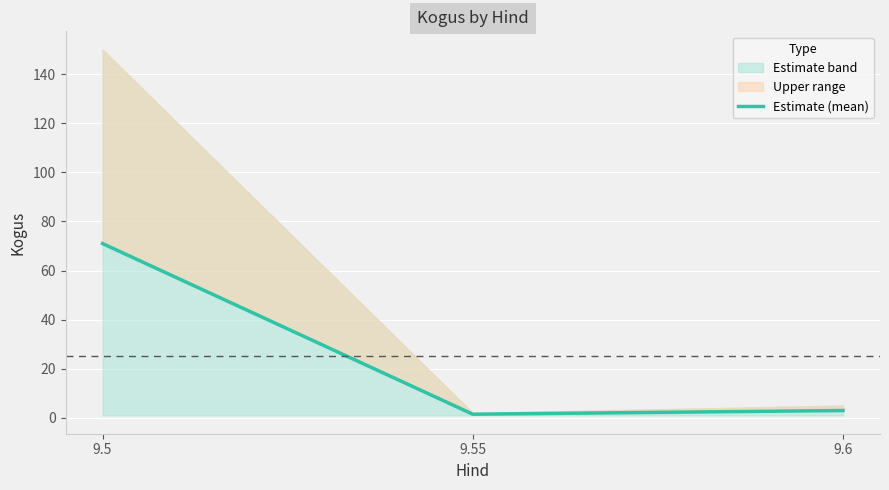

Reading left to right, list all the values displayed in this chart.

71.0	1.5	3.0